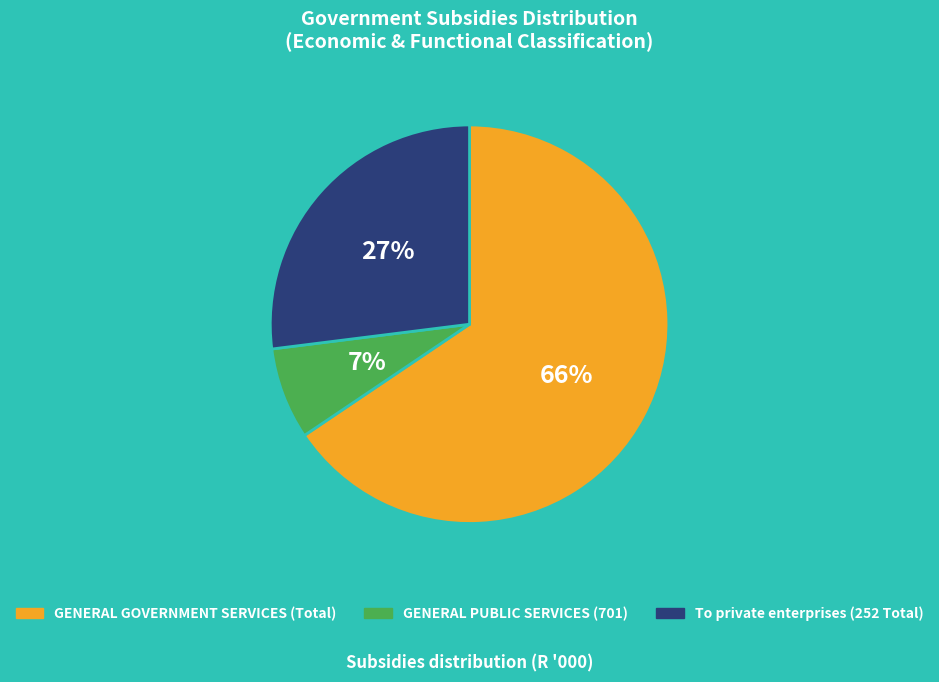

Is there any slice that represents more than half of the pie?

Yes